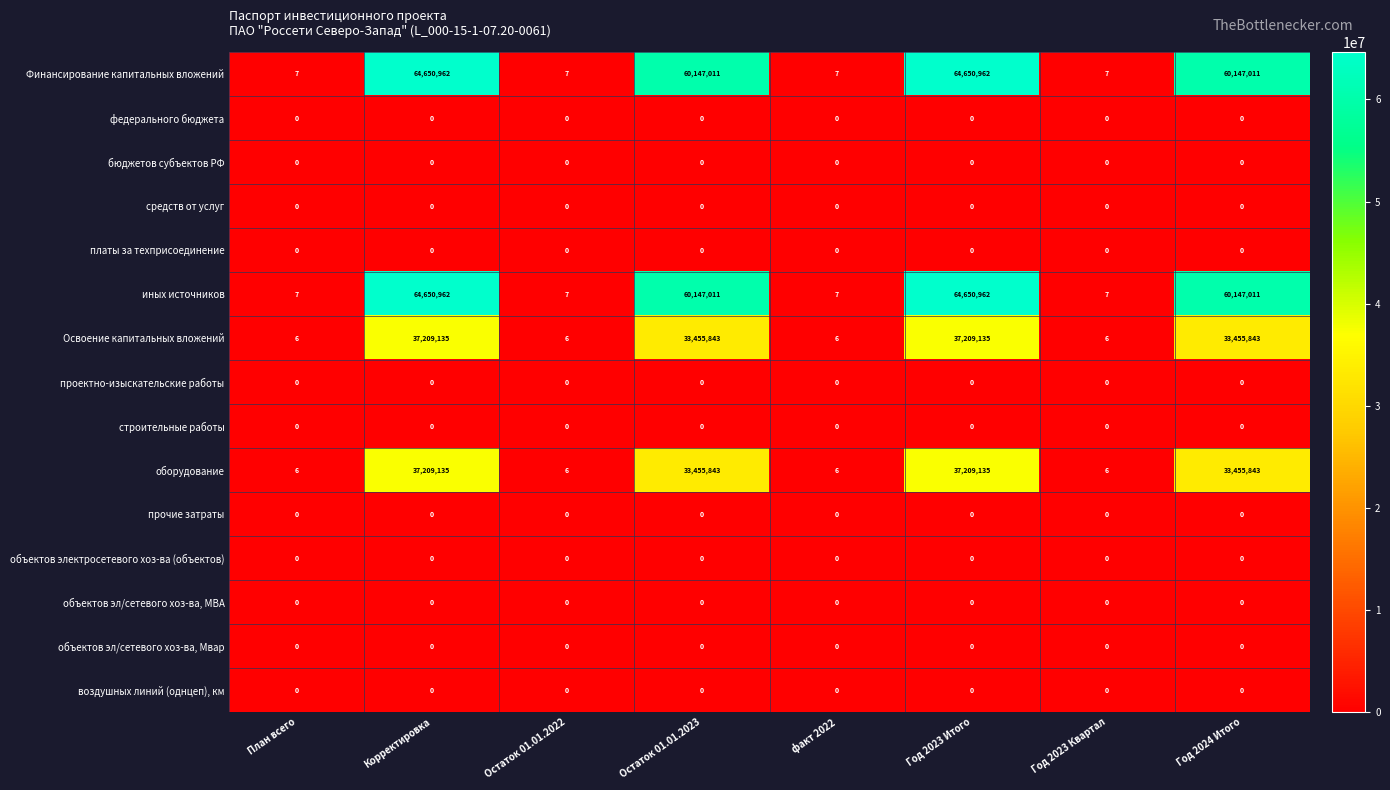

What is the total value across all series at Год 2024 Итого?

187205708